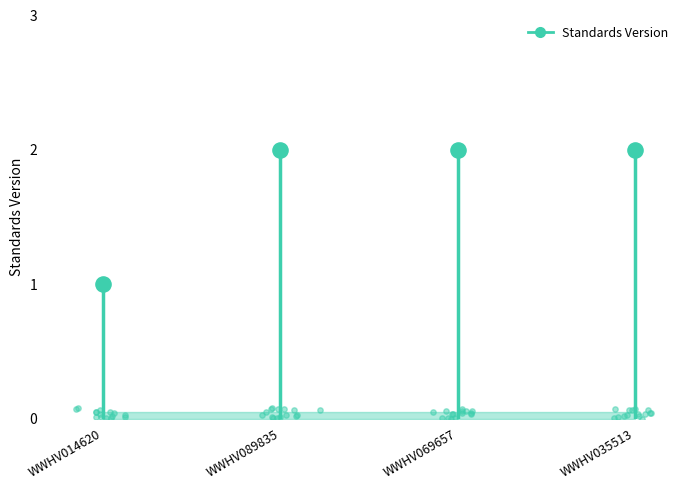

What is the change in value from WWHV014620 to WWHV089835?

+1